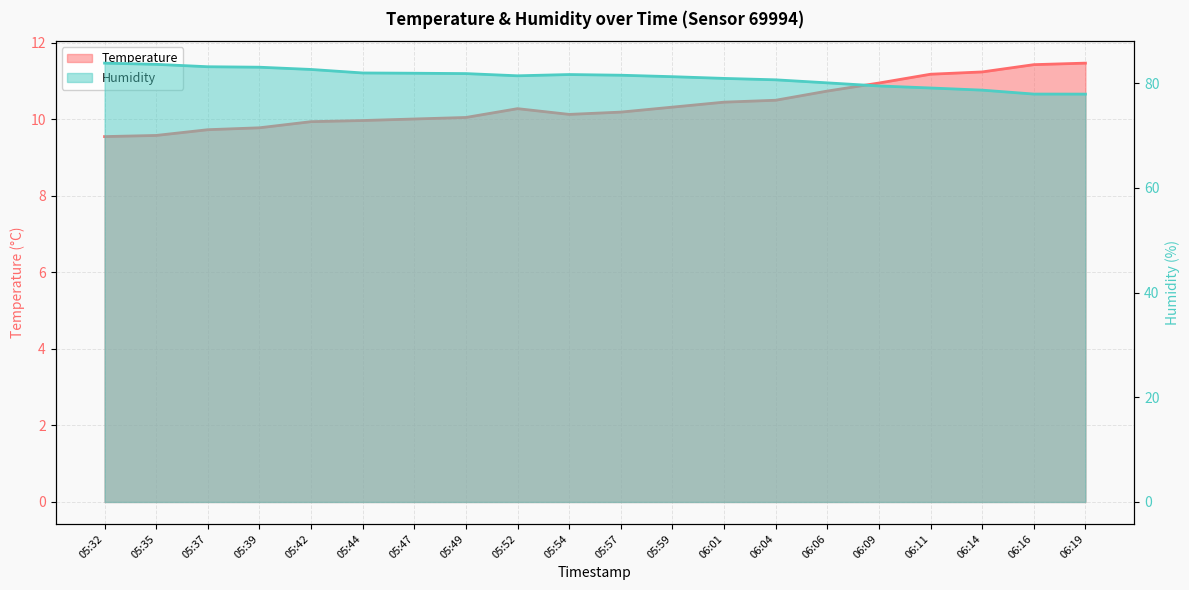

True or false: Humidity and Temperature intersect in this chart.

False